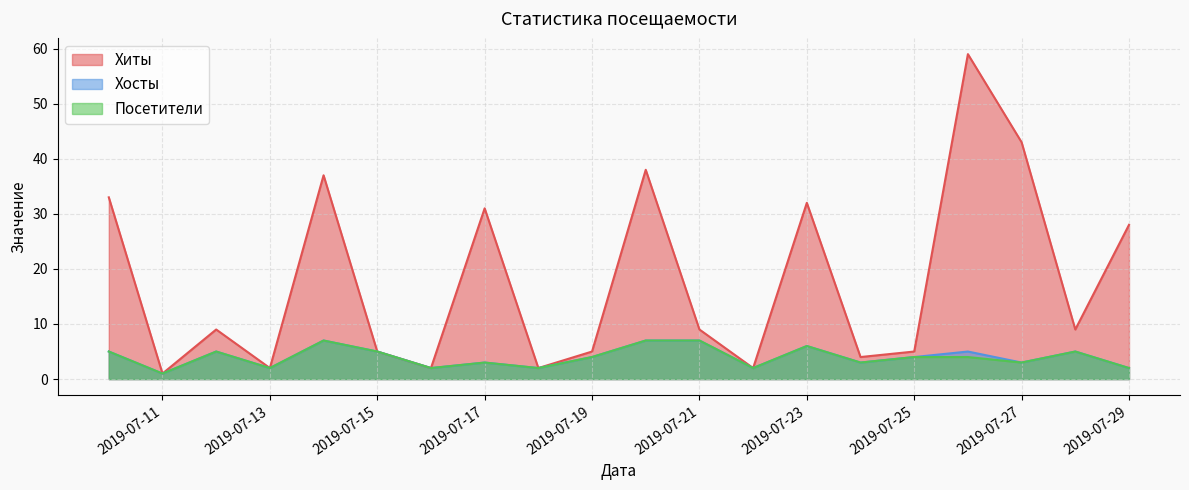

At which label is Хиты closest to 30?

2019-07-17